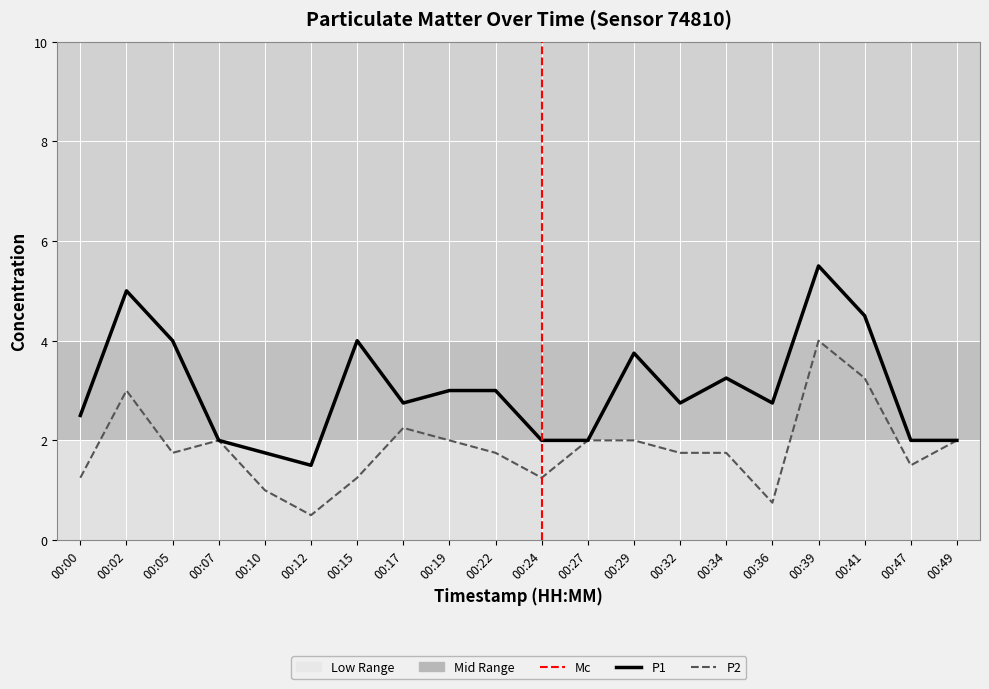

Which series has the largest range (max minus min)?

P1